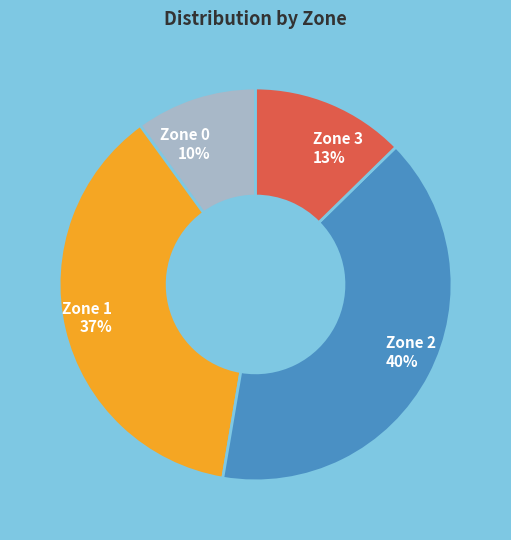

To the nearest percent, what percentage of the pie is Zone 2?

40%